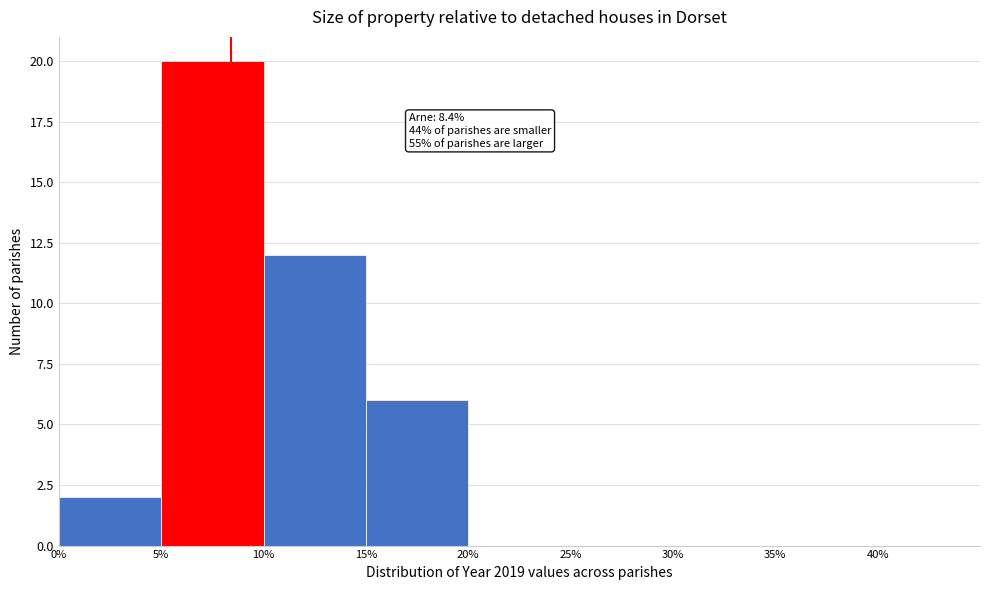

Over which range of the x-axis is the bar tallest?

5% to 10%